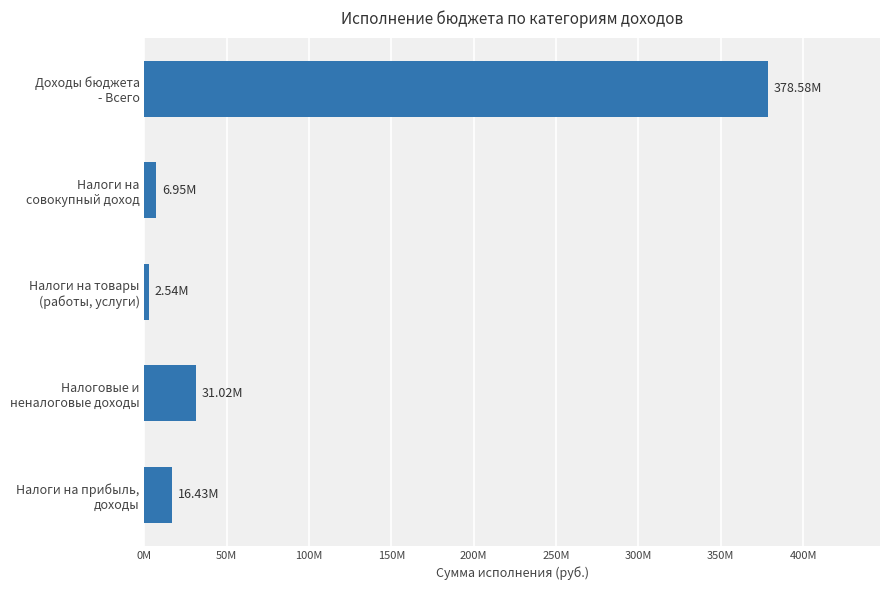

What is the sum of all values?

435515164.7